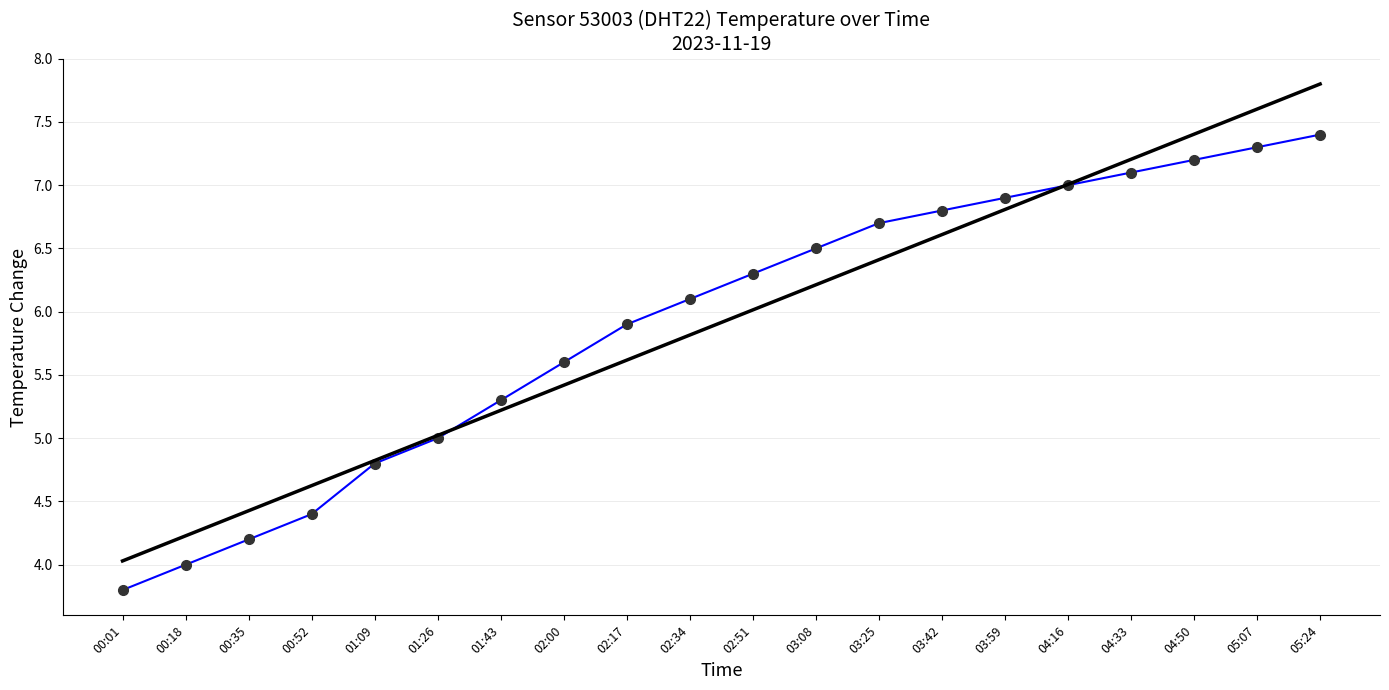

Which has a higher value, 04:16 or 02:00?

04:16